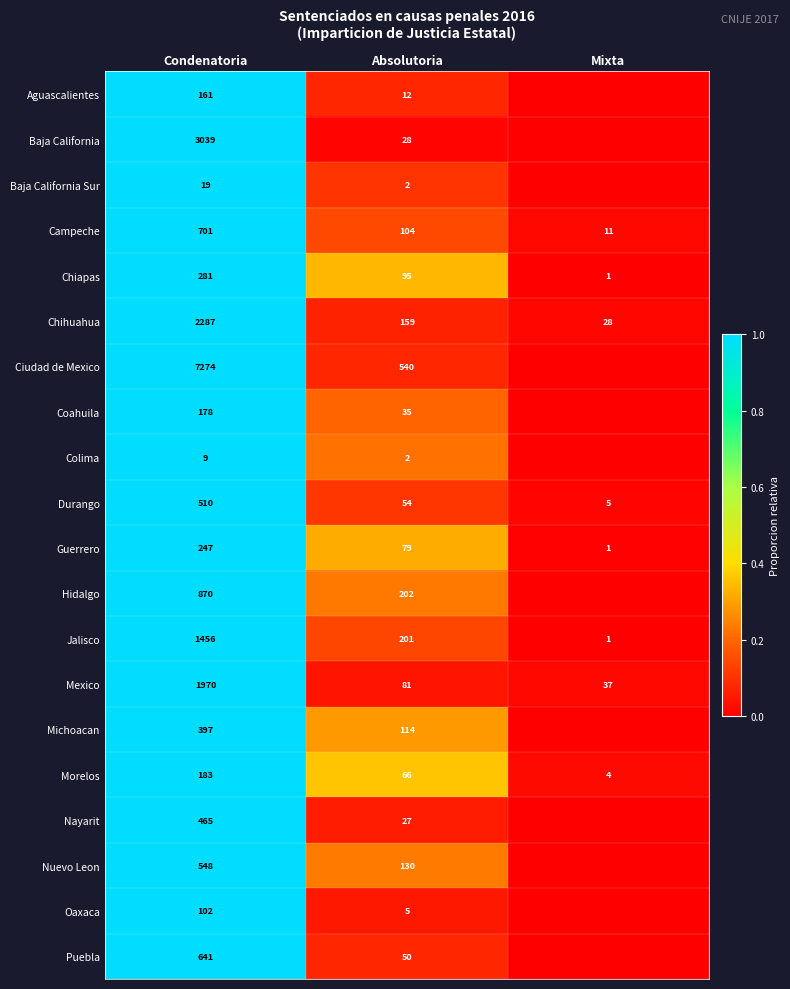

Where is Chiapas nearest to the value 141?

Absolutoria